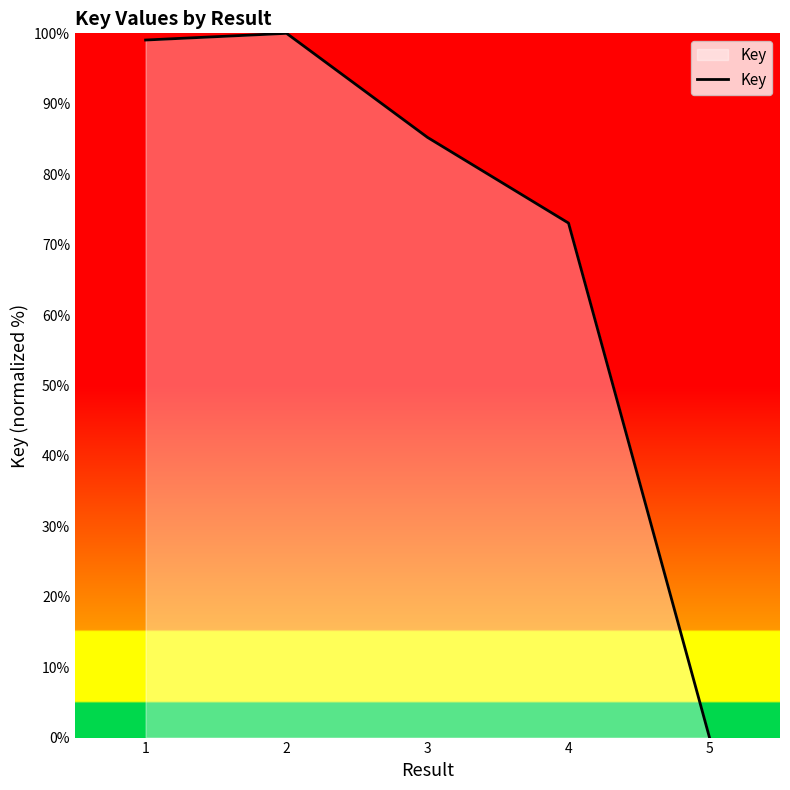

How many distinct data groups are displayed?

1